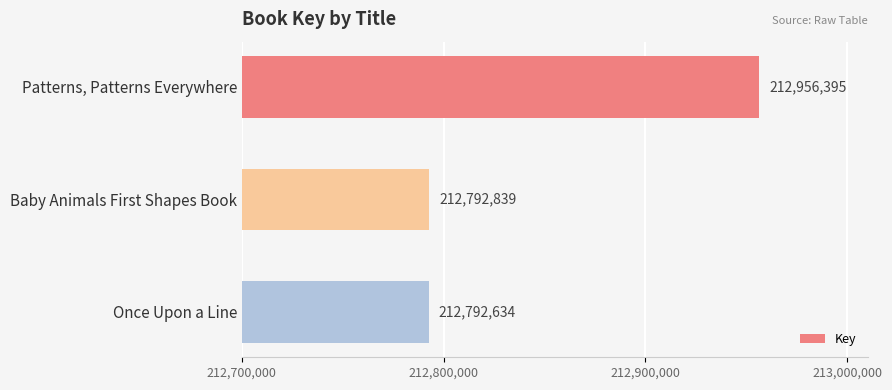

How many bars are there in total?

3